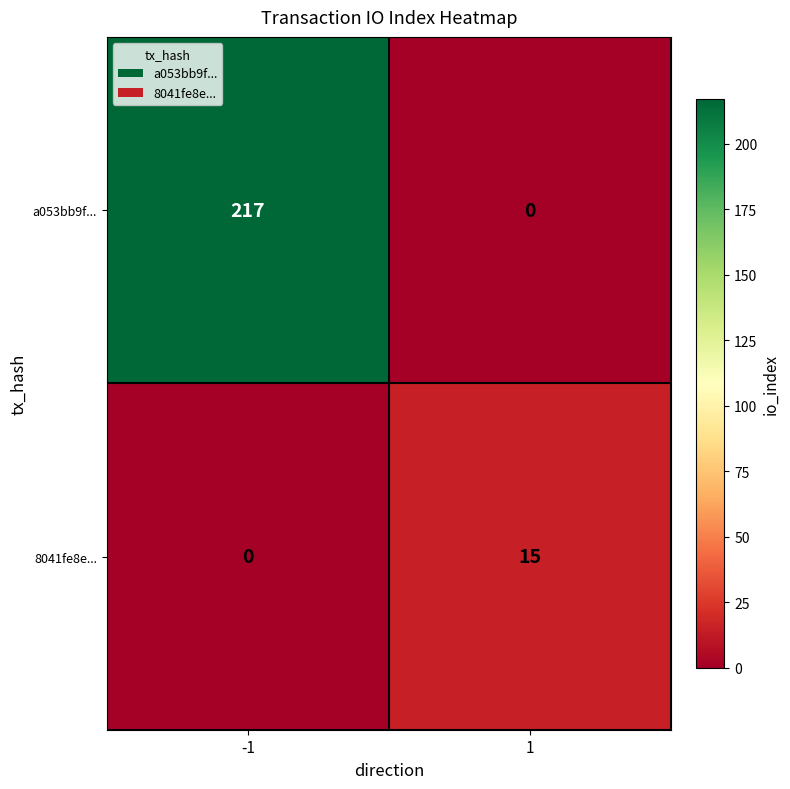

Between -1 and 1, which series saw the biggest shift?

a053bb9f...